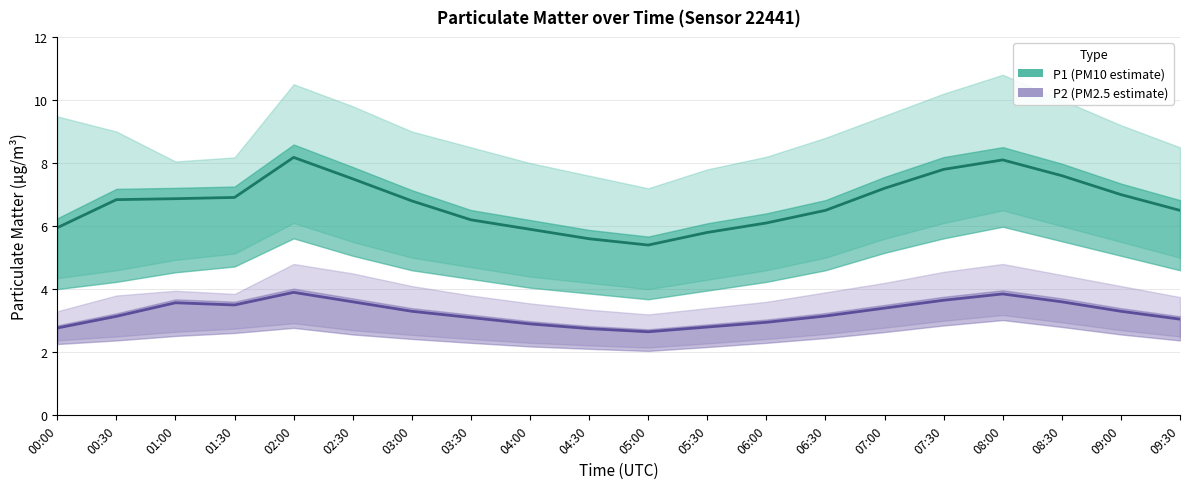

List the series in order of their peak value, lowest first.

P2 (PM2.5 estimate), P1 (PM10 estimate)